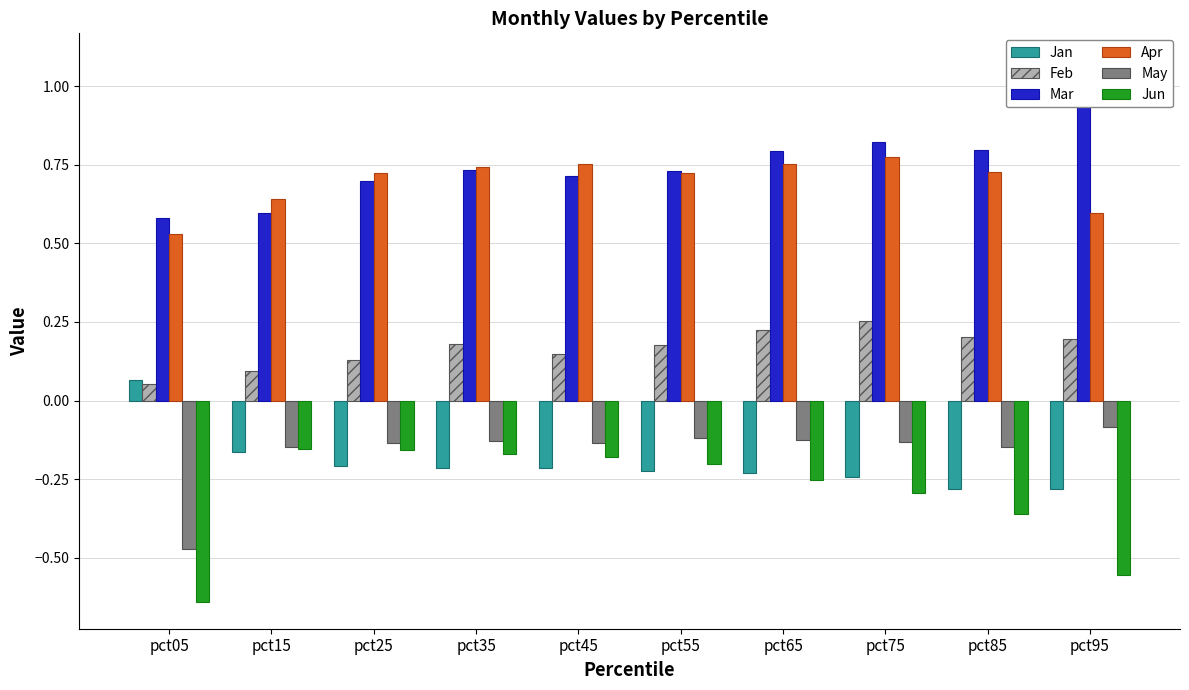

Reading right to left, extract all data points from this chart.

Jan: pct95=-0.3	pct85=-0.3	pct75=-0.2	pct65=-0.2	pct55=-0.2	pct45=-0.2	pct35=-0.2	pct25=-0.2	pct15=-0.2	pct05=0.1
Feb: pct95=0.2	pct85=0.2	pct75=0.3	pct65=0.2	pct55=0.2	pct45=0.1	pct35=0.2	pct25=0.1	pct15=0.1	pct05=0.1
Mar: pct95=1.1	pct85=0.8	pct75=0.8	pct65=0.8	pct55=0.7	pct45=0.7	pct35=0.7	pct25=0.7	pct15=0.6	pct05=0.6
Apr: pct95=0.6	pct85=0.7	pct75=0.8	pct65=0.8	pct55=0.7	pct45=0.8	pct35=0.7	pct25=0.7	pct15=0.6	pct05=0.5
May: pct95=-0.1	pct85=-0.1	pct75=-0.1	pct65=-0.1	pct55=-0.1	pct45=-0.1	pct35=-0.1	pct25=-0.1	pct15=-0.1	pct05=-0.5
Jun: pct95=-0.6	pct85=-0.4	pct75=-0.3	pct65=-0.3	pct55=-0.2	pct45=-0.2	pct35=-0.2	pct25=-0.2	pct15=-0.2	pct05=-0.6